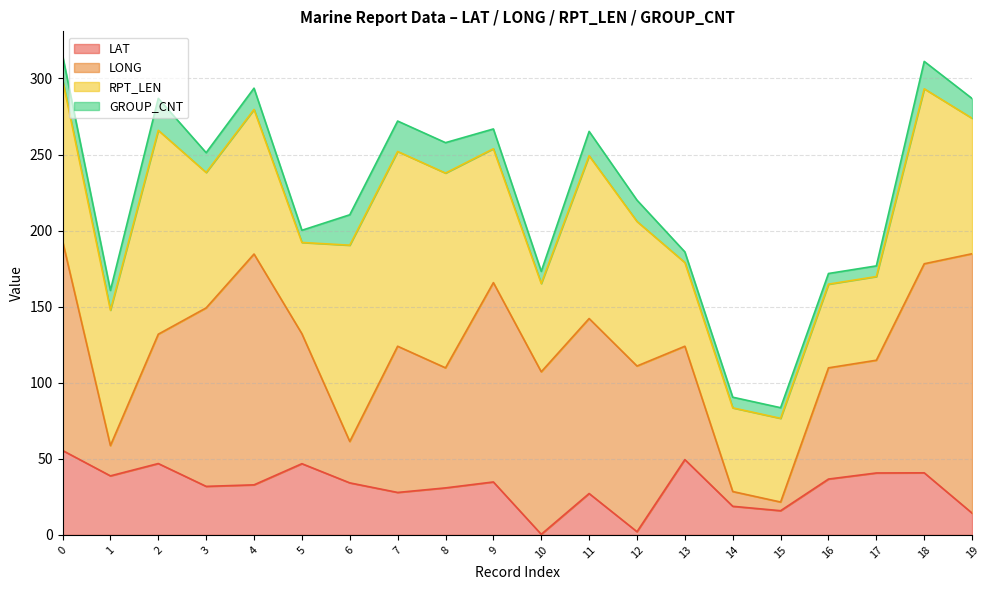

Does the chart display data point markers on the line(s)?

No